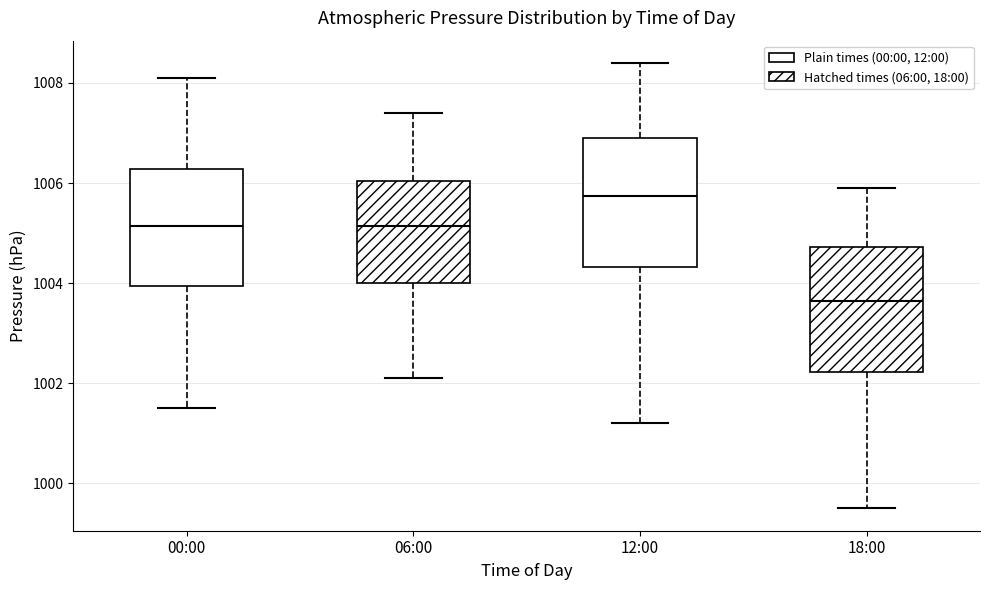

Which box has the highest median line?

12:00